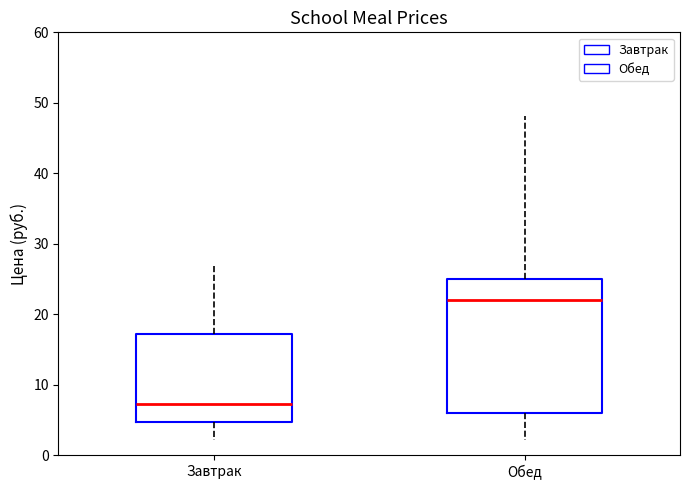

Reading left to right, transcribe this box plot: for each box, give where its median line is, the range the box spans, and where its two whiskers end, as read against the y-axis. The values are not printed on the chart, so give them approximately, as read against the axis.

Завтрак: median 7, box 5 to 17, whiskers 2 to 27
Обед: median 22, box 6 to 25, whiskers 2 to 48